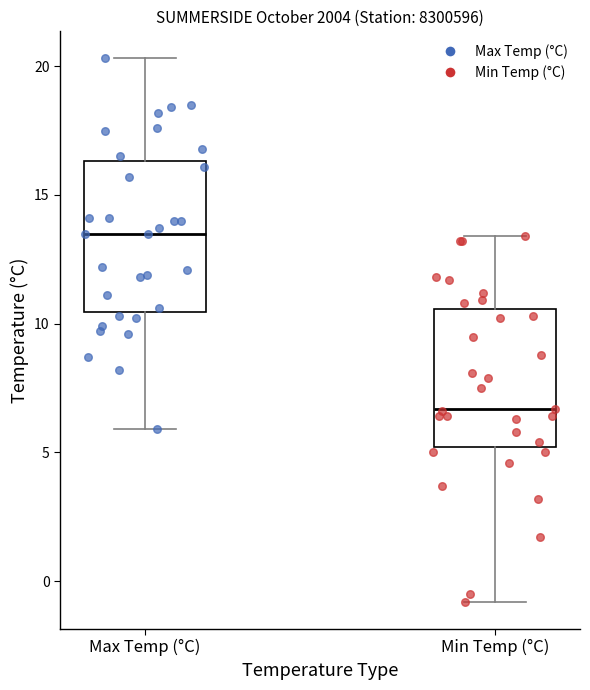

Which box's median line is the highest?

Max Temp (°C)